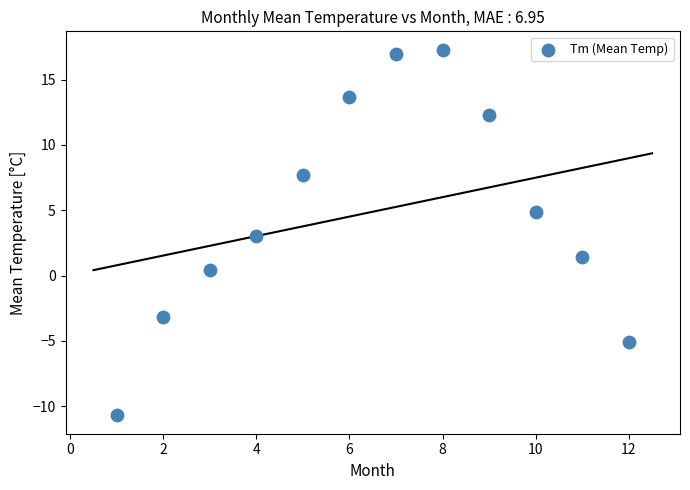

What is the average X value?

6.5